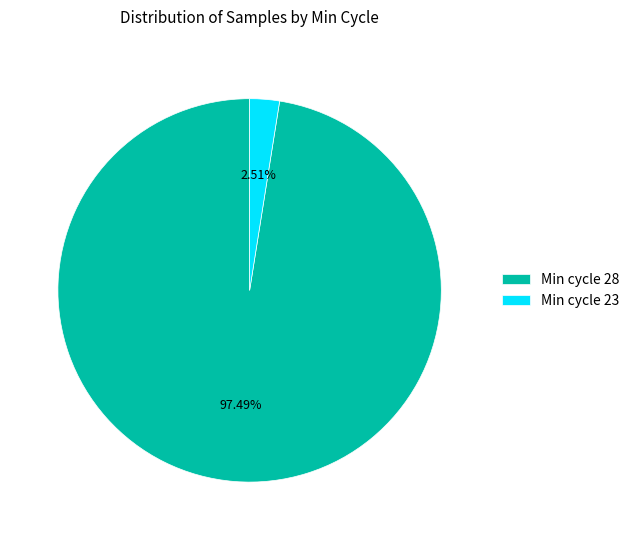

Between Min cycle 28 and Min cycle 23, which is larger?

Min cycle 28